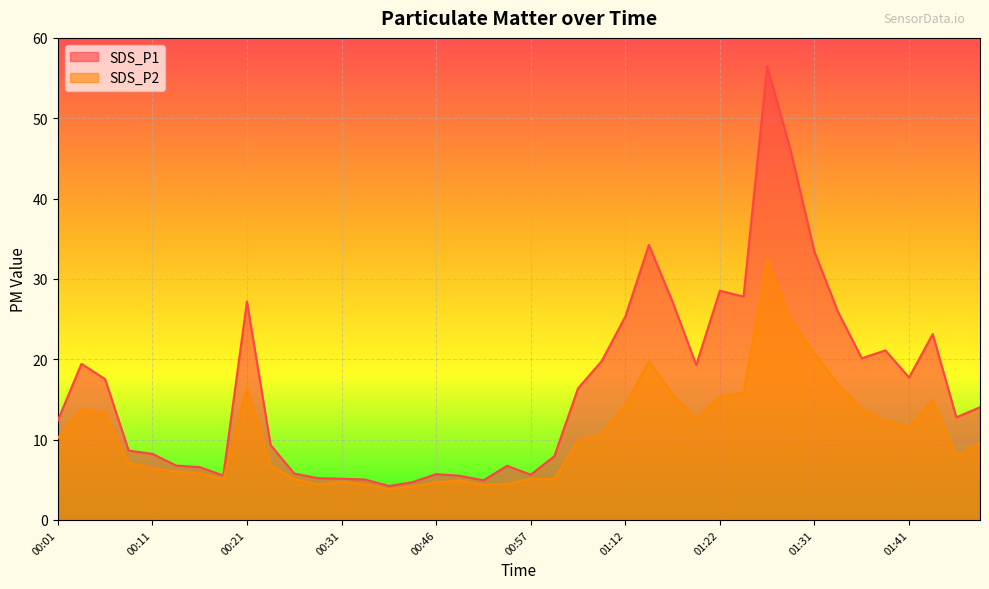

At which label does SDS_P2 reach its minimum?

00:36